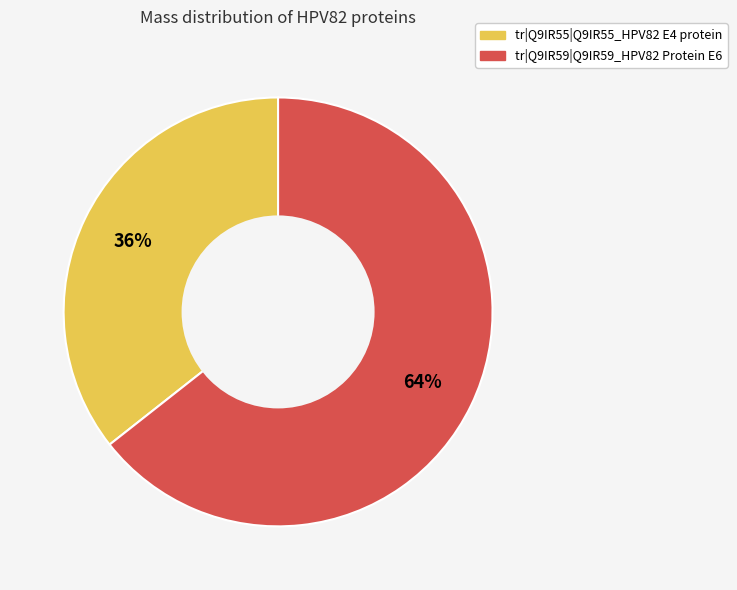

Is it true that tr|Q9IR55|Q9IR55_HPV82 E4 protein is 24% of the pie?

False